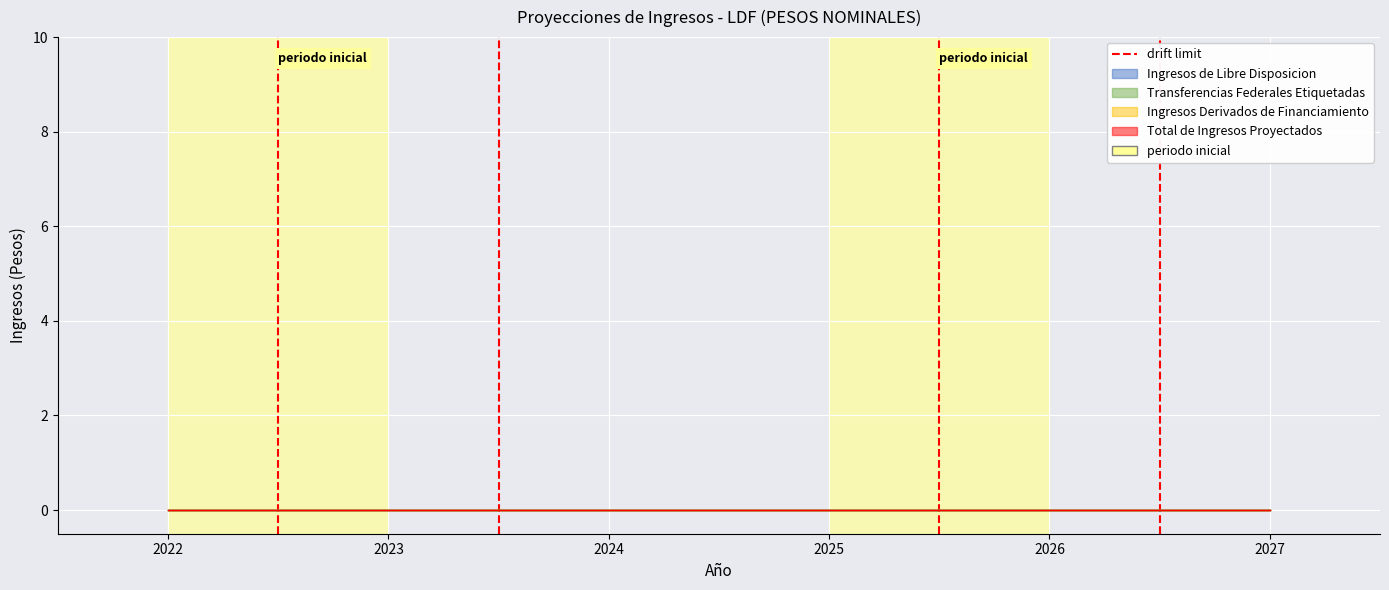

The value at 2023 is 1. True or false?

False